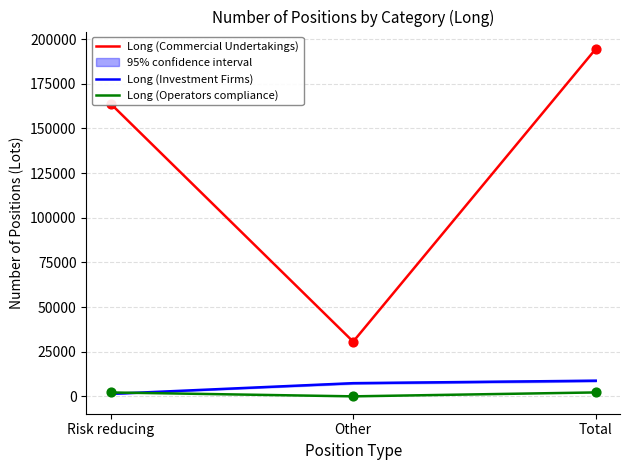

What is the total value across all series at Risk reducing?

167448